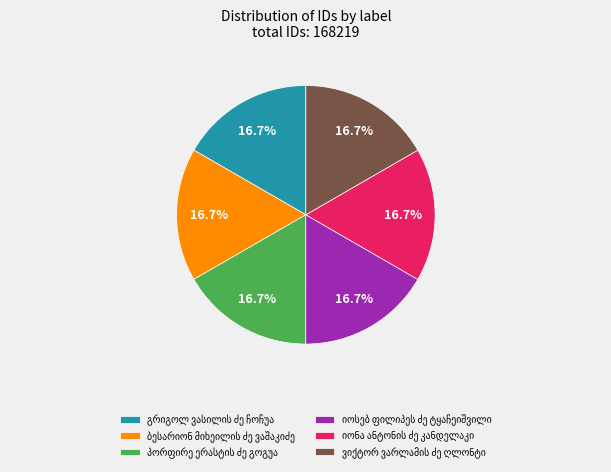

Is there any slice that represents more than half of the pie?

No